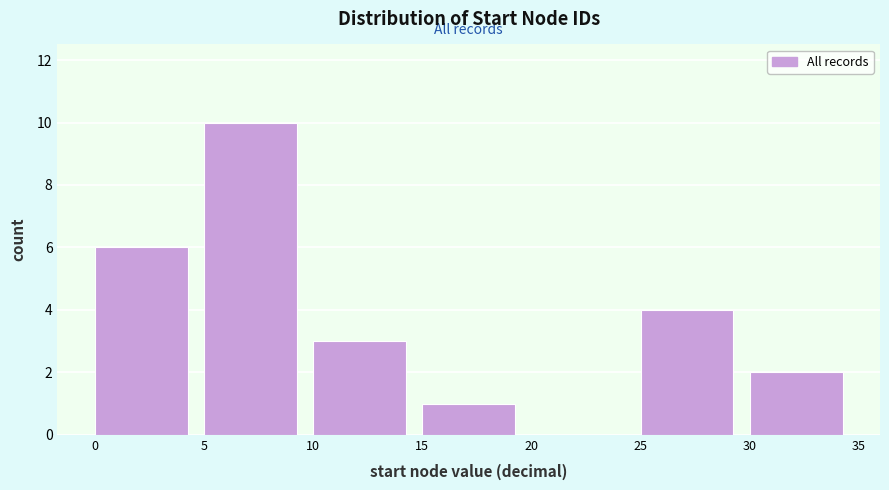

Over which range of the x-axis is the bar tallest?

5 to 10